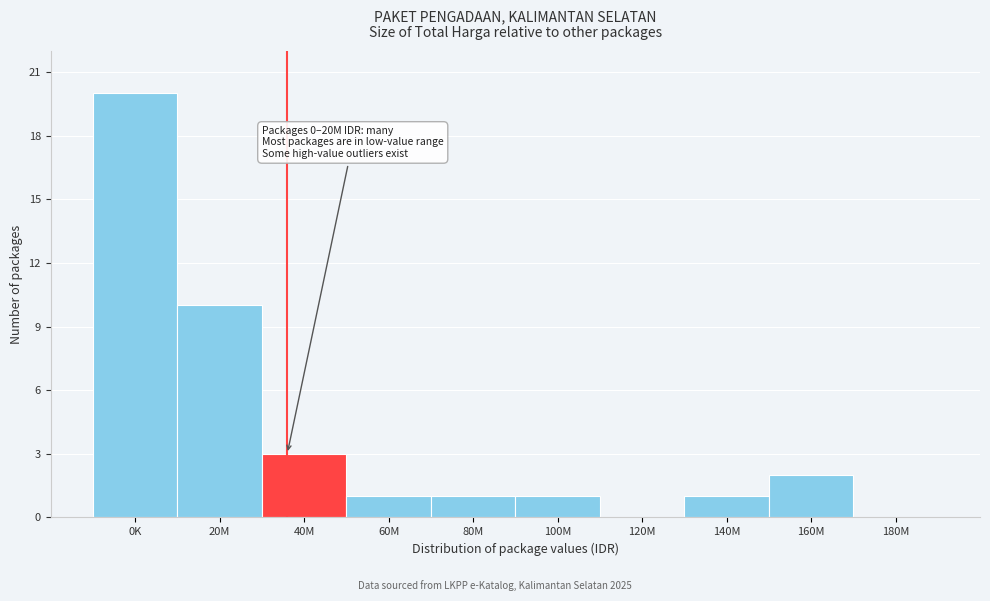

Reading left to right, extract all data points from this chart.

0K=20	20M=10	40M=3	60M=1	80M=1	100M=1	120M=0	140M=1	160M=2	180M=0